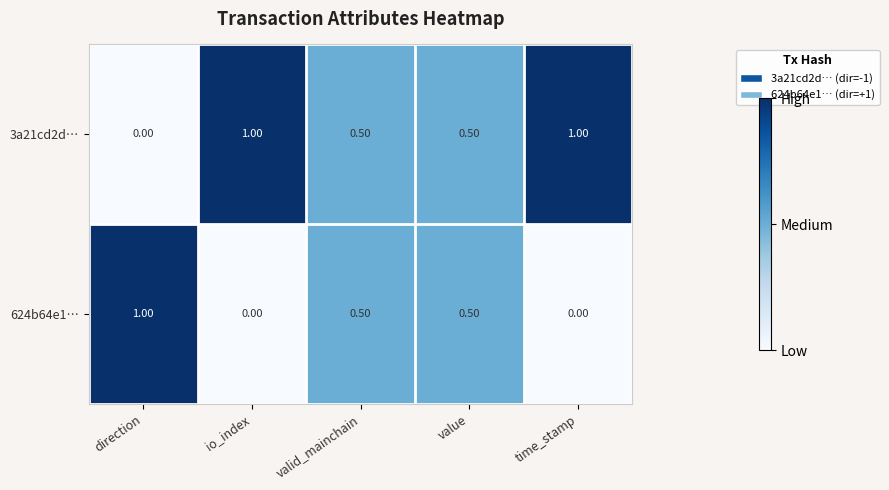

List the series in order of their overall mean, lowest first.

624b64e1…, 3a21cd2d…